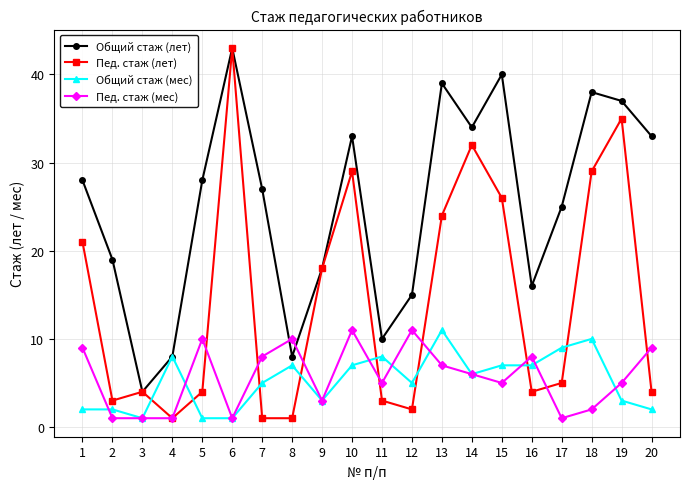

Is the value of Общий стаж (лет) at 12 greater than the value of Пед. стаж (лет) at 13?

No